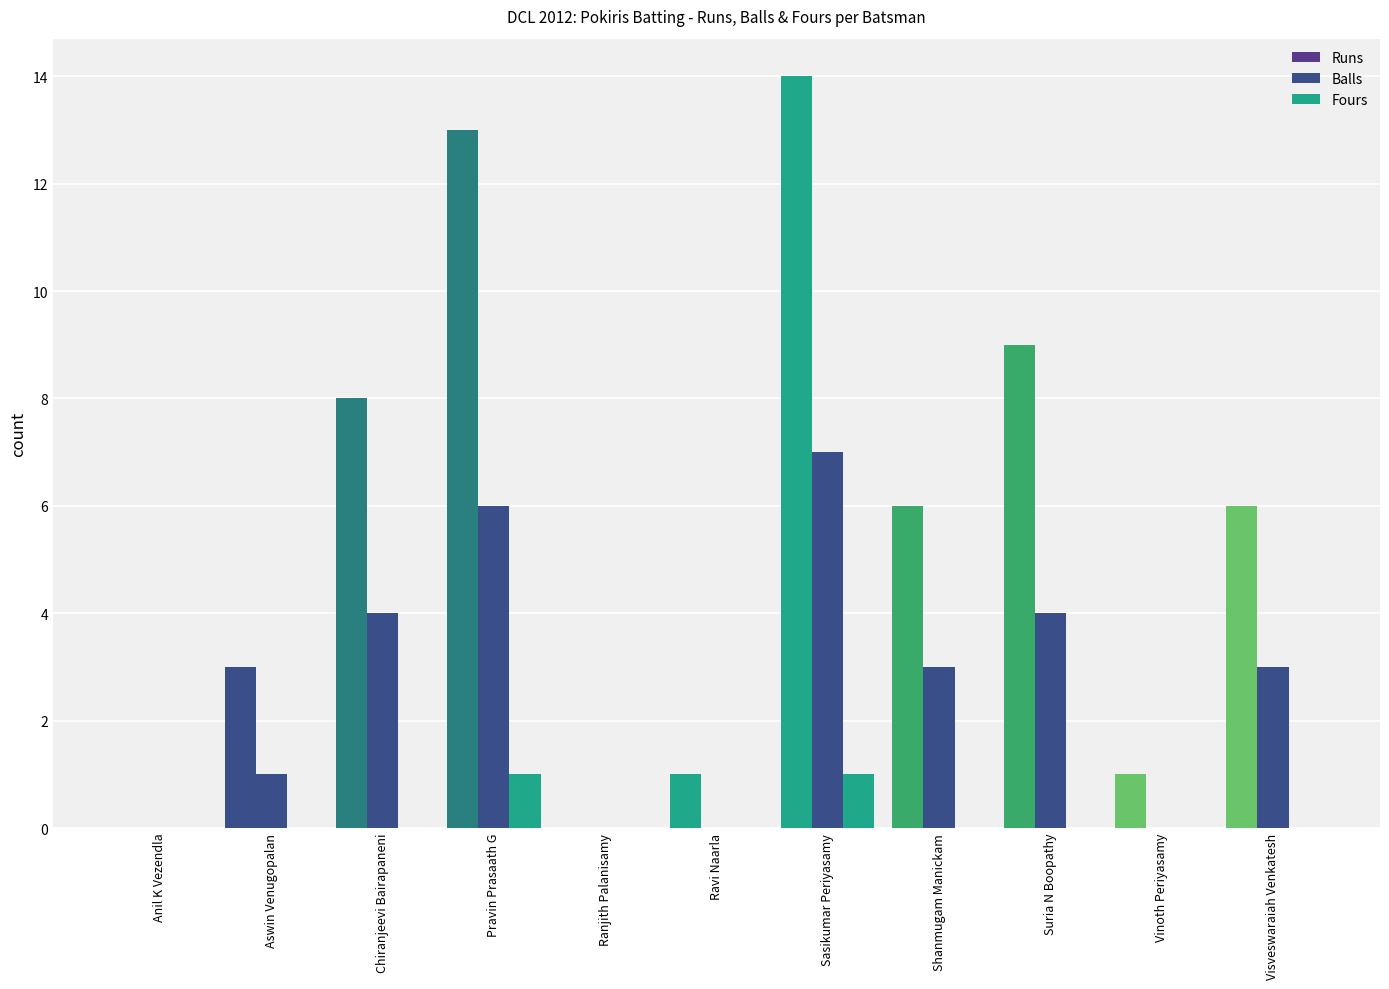

What is the difference between the maximum and second lowest values in the Balls series?

7